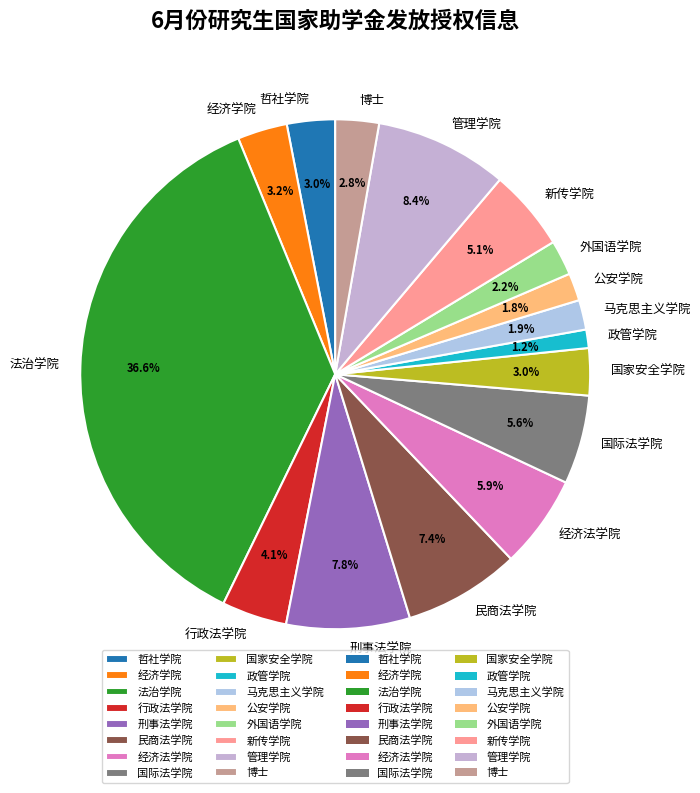

What is the total percentage of 刑事法学院 and 经济法学院?

13.7%